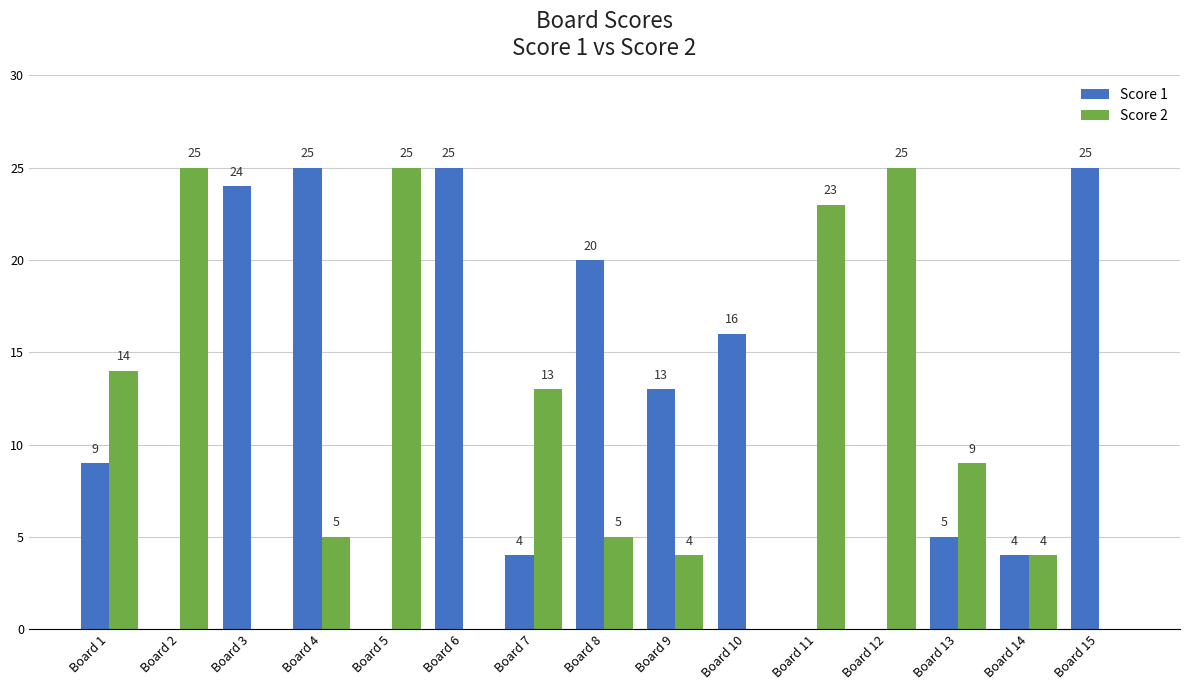

What is the maximum value for Score 2?

25